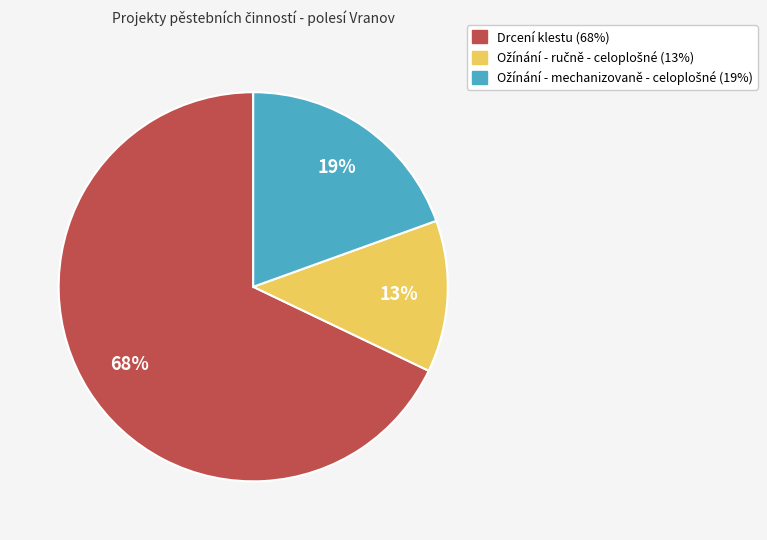

Which slice is the largest?

Drcení klestu